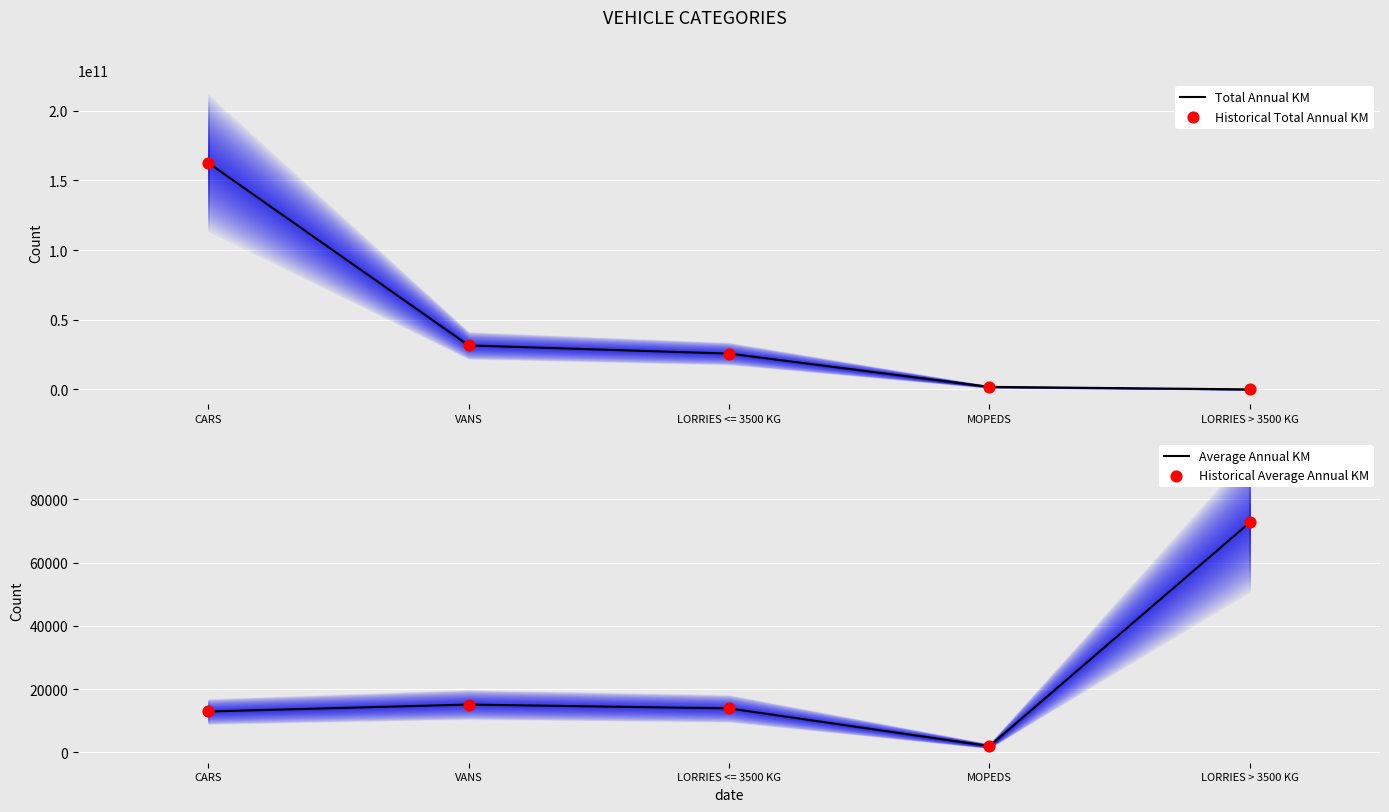

Which series has the largest Y range (max minus min)?

Total Annual KM